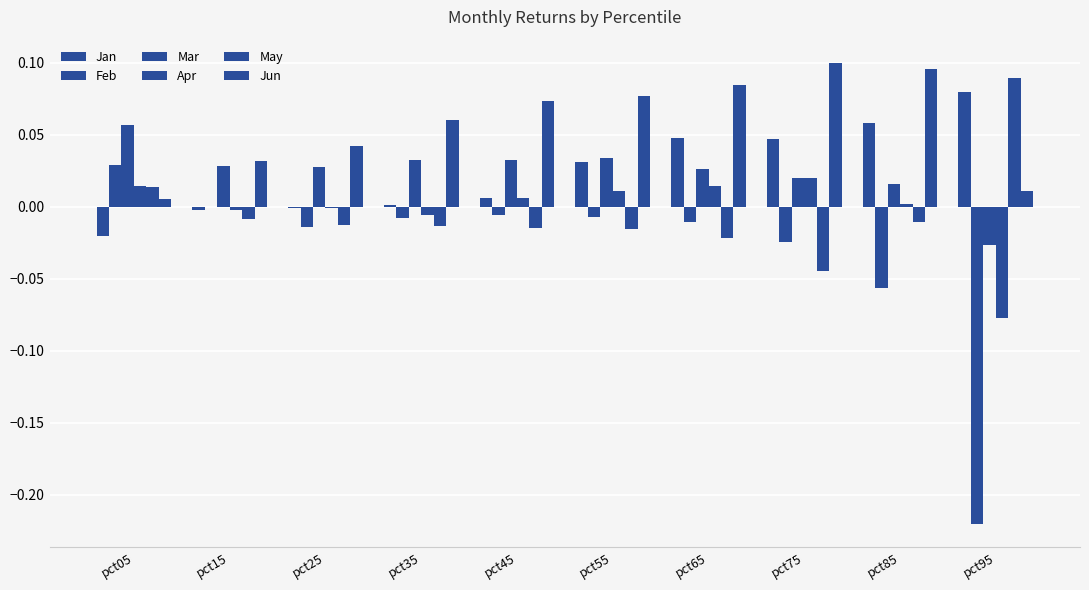

What is the highest value of the May series?

0.1